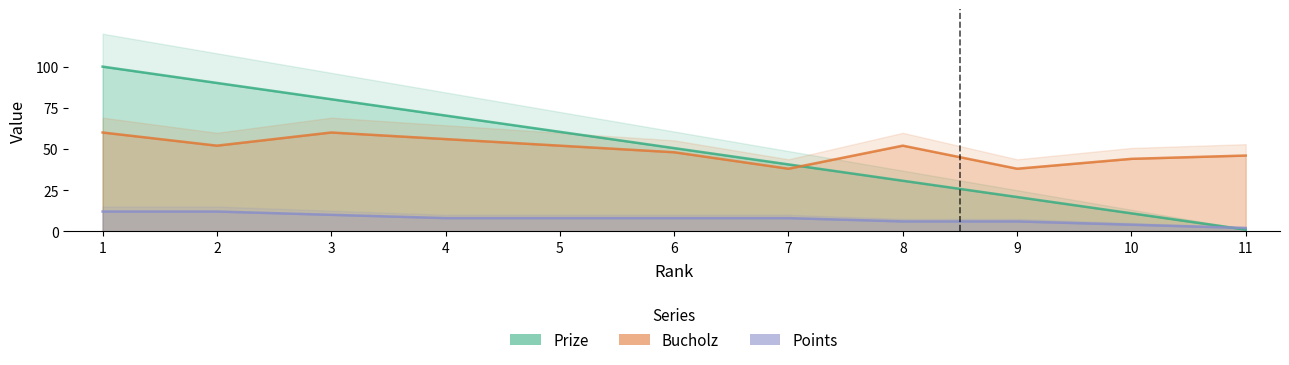

True or false: Prize has more than 2 points higher than both neighbors.

False